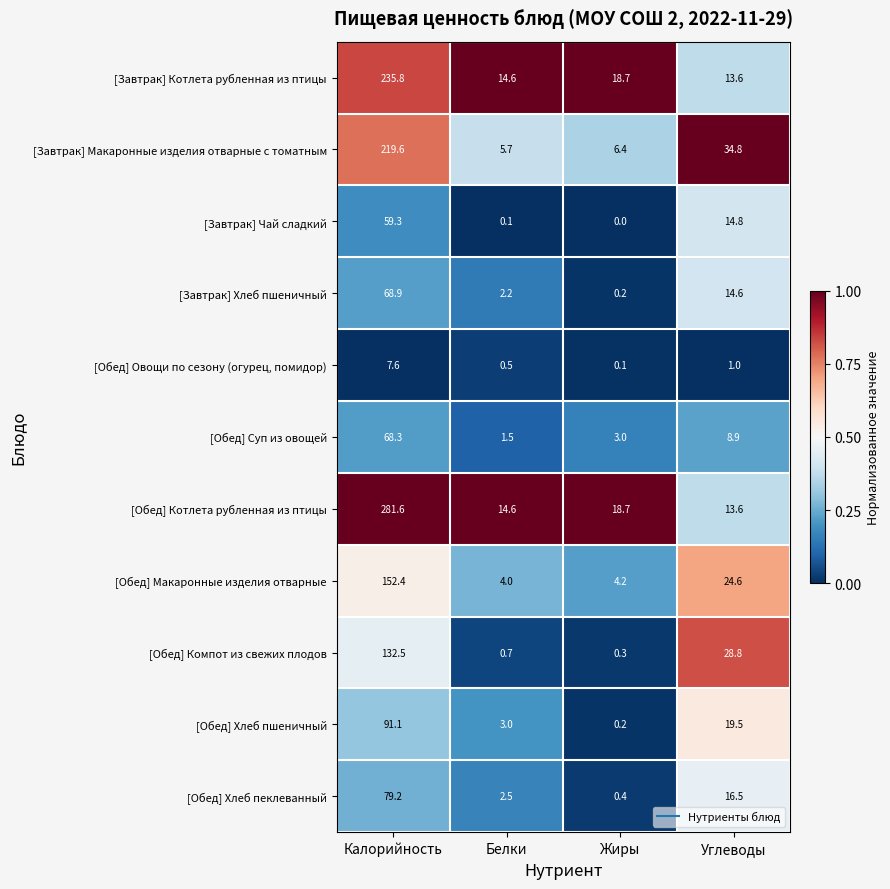

The [Обед] Хлеб пеклеванный series shows 2.5 at Белки. True or false?

True